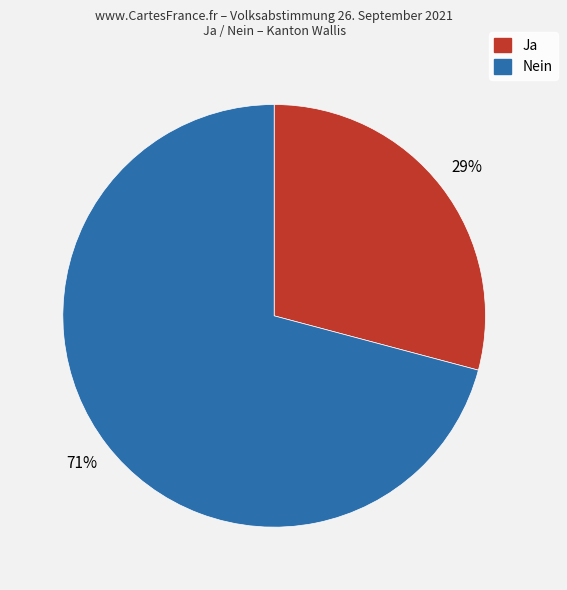

Is there any slice that represents more than half of the pie?

Yes